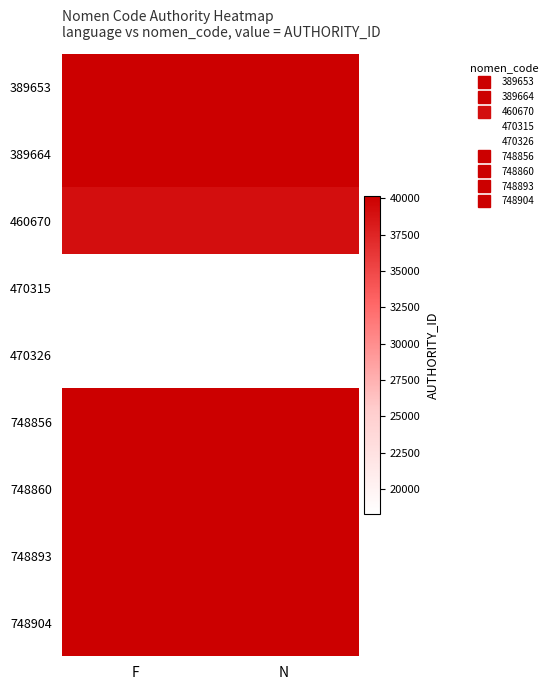

Reading left to right, list all the values displayed in this chart.

389653: F=40173	N=40173
389664: F=40173	N=40173
460670: F=39134	N=39134
470315: F=18254	N=18254
470326: F=18254	N=18254
748856: F=40167	N=40167
748860: F=40167	N=40167
748893: F=40167	N=40167
748904: F=40167	N=40167